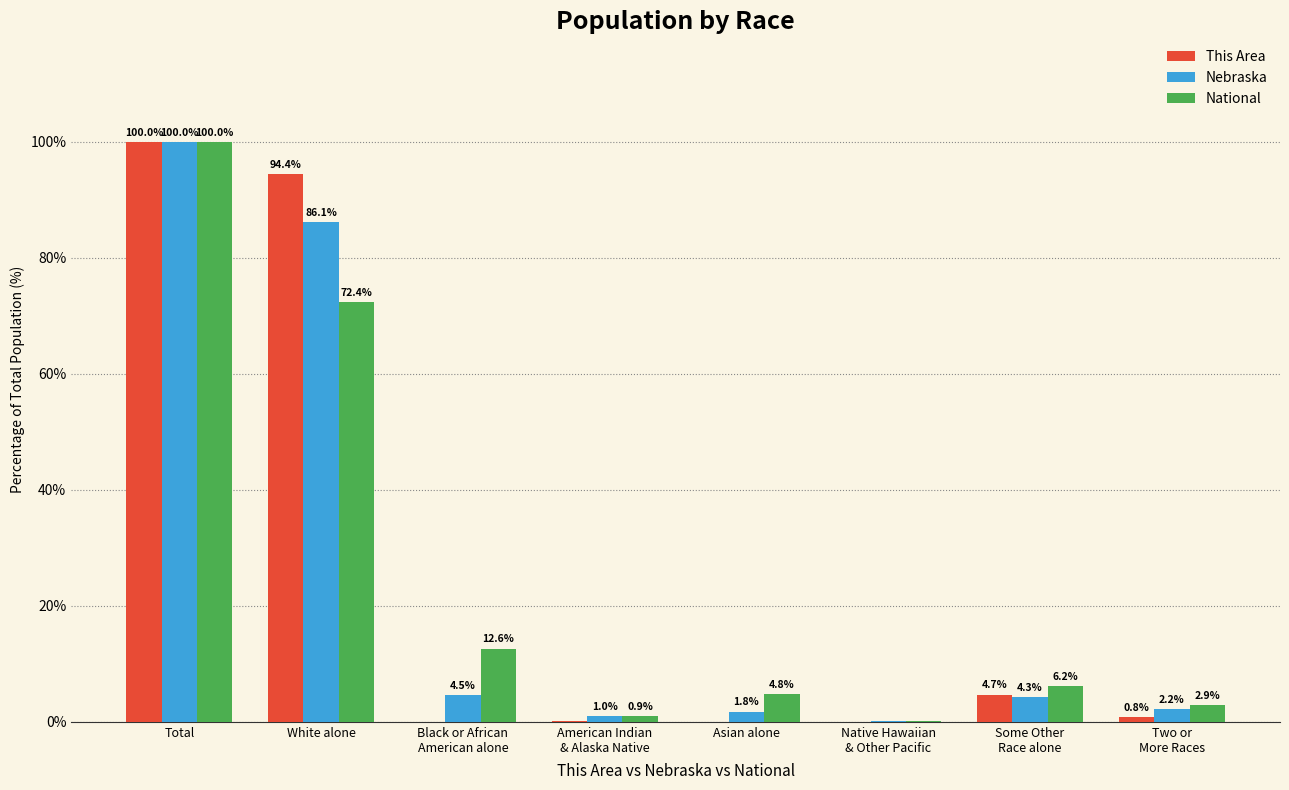

The value of This Area at Total is 100.0. True or false?

True